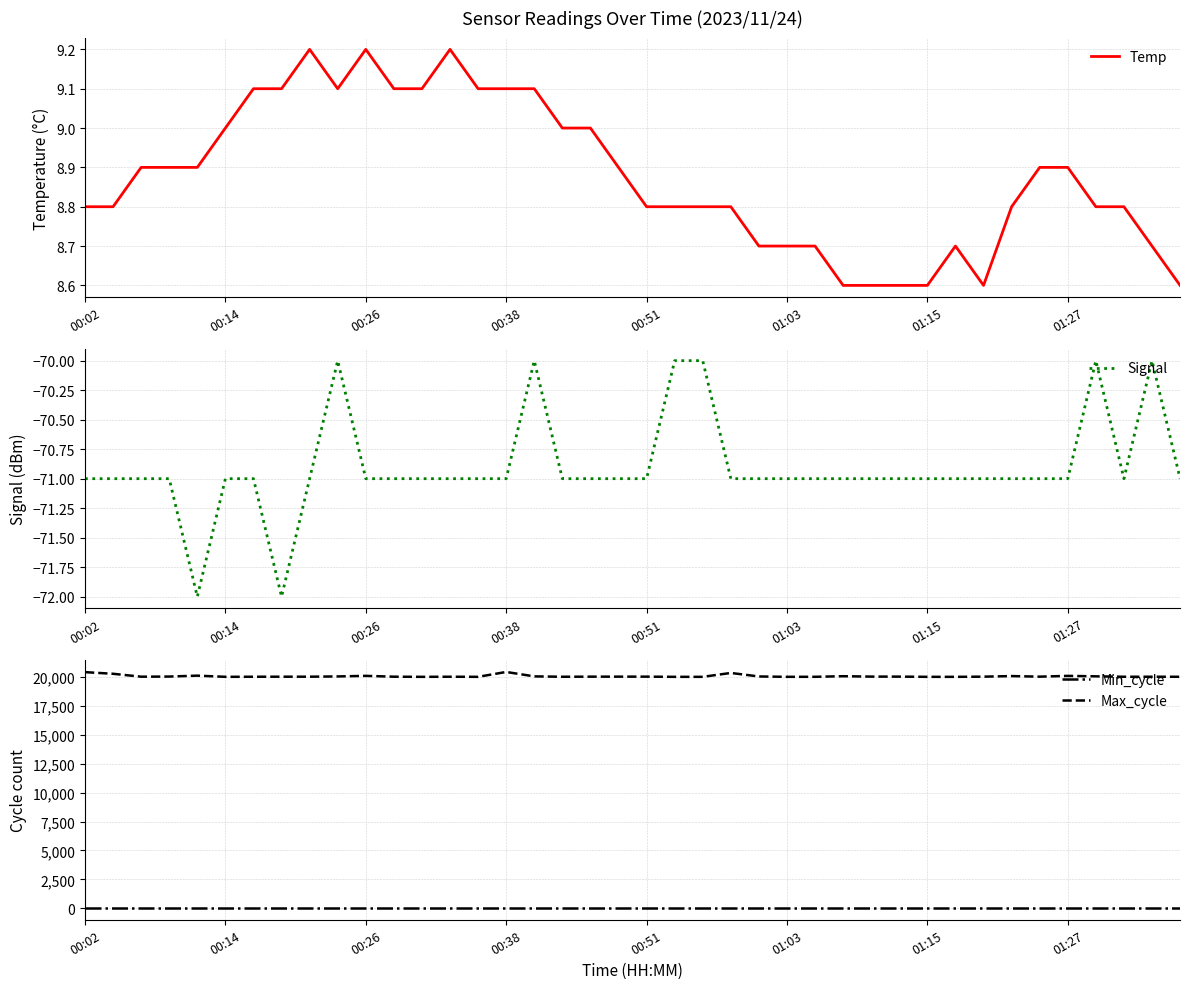

The value of Min_cycle at 9 is 12.5. True or false?

False